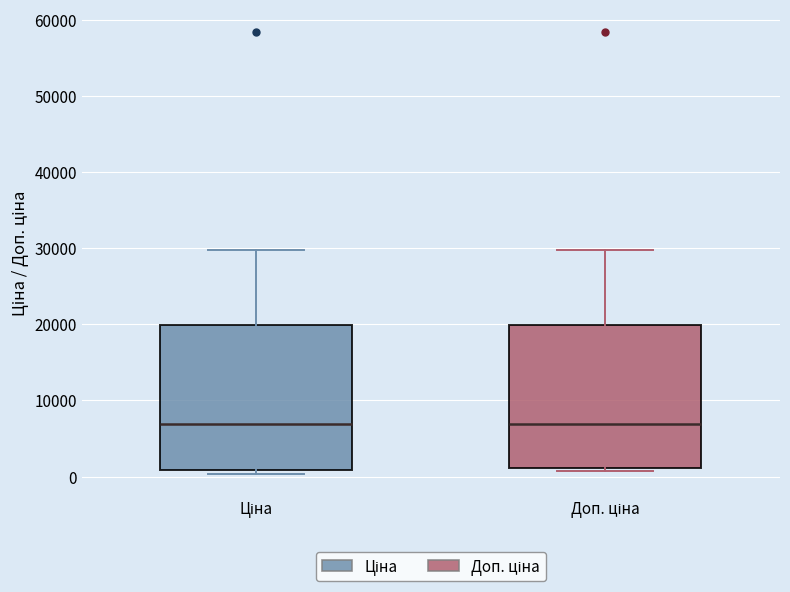

Where does the upper whisker of the box for Доп. ціна end on the y-axis? The values are not printed on the chart, so give them approximately, as read against the axis.

30000